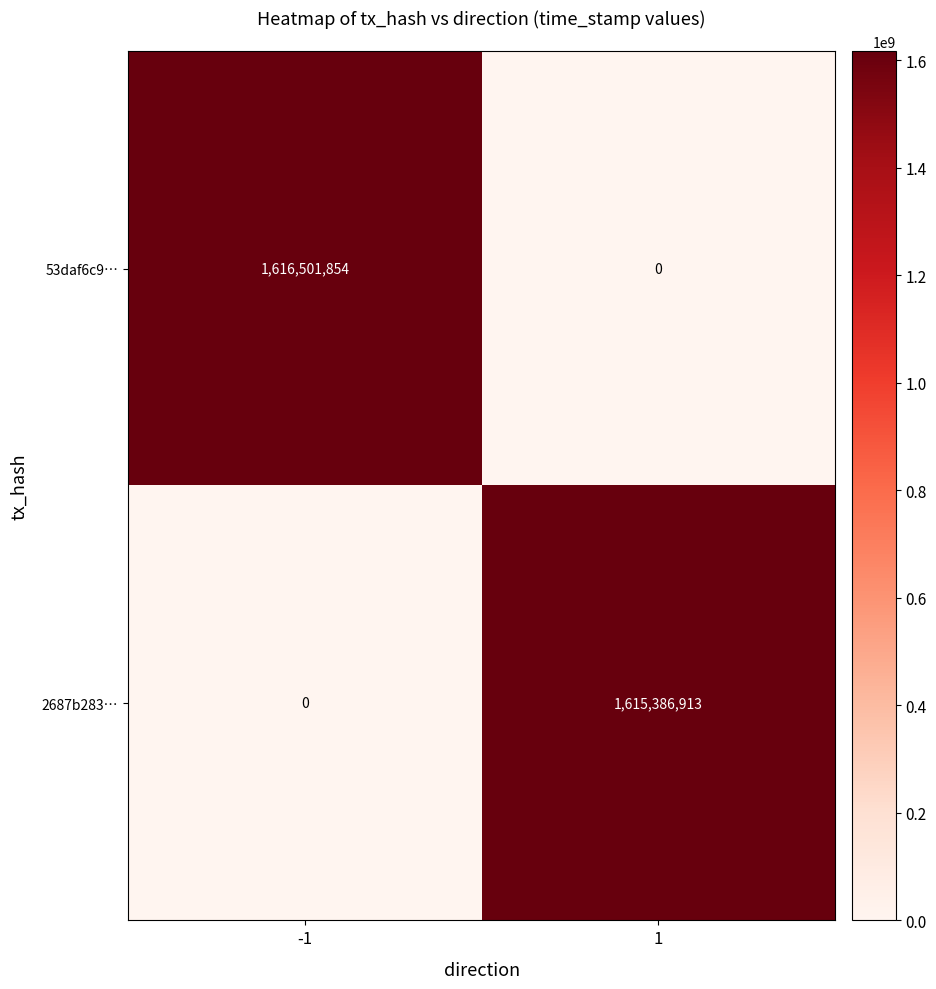

Reading right to left, list all the values displayed in this chart.

53daf6c9…: 0	1616501854
2687b283…: 1615386913	0